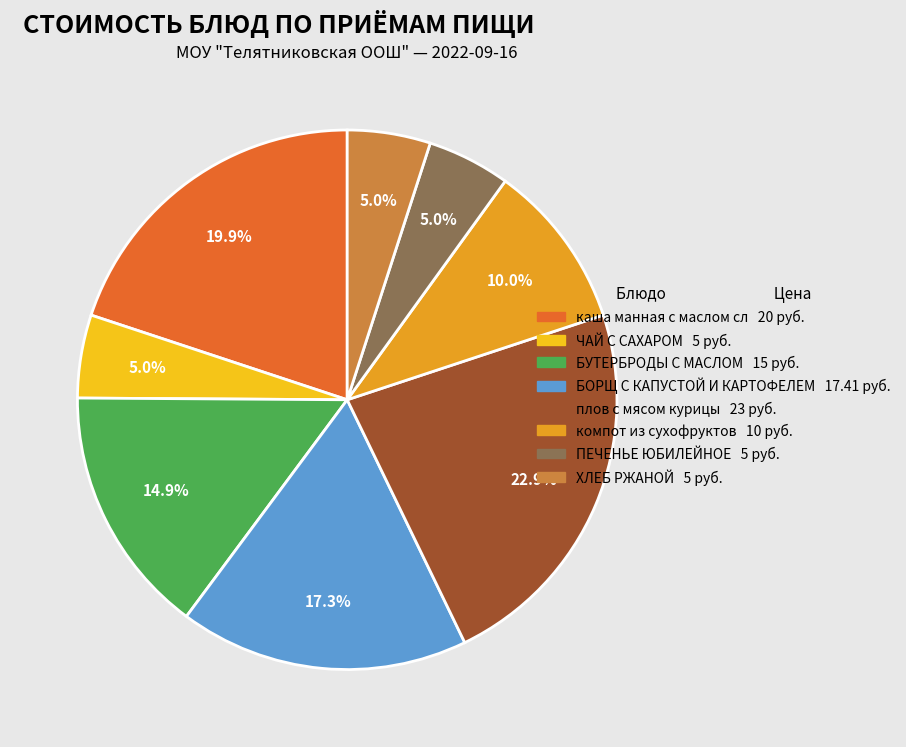

Approximately how many times larger is the value at БУТЕРБРОДЫ С МАСЛОМ 15 руб. compared to компот из сухофруктов 10 руб.?

1.5